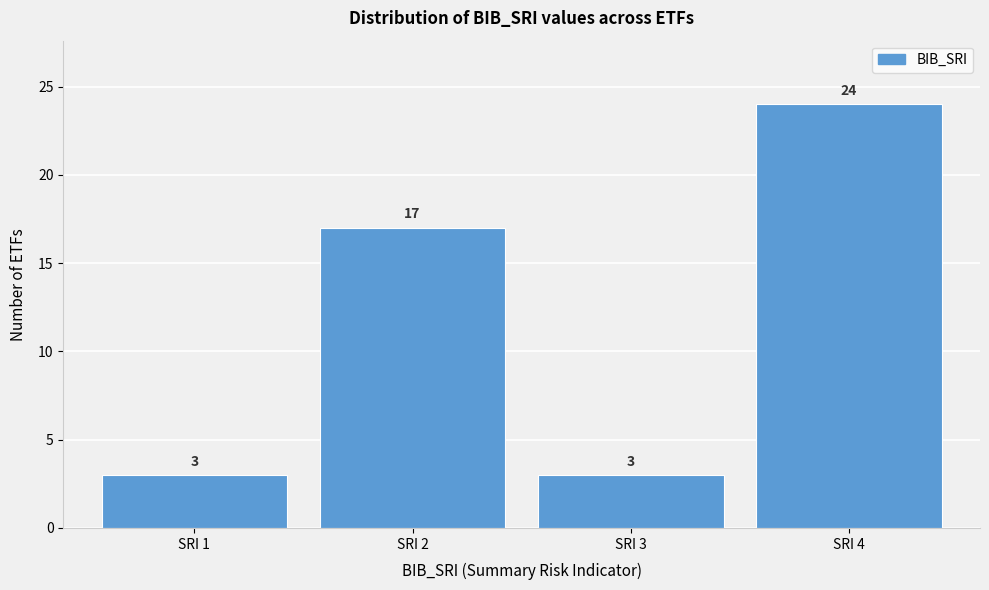

Reading left to right, list all the values displayed in this chart.

SRI 1=3	SRI 2=17	SRI 3=3	SRI 4=24